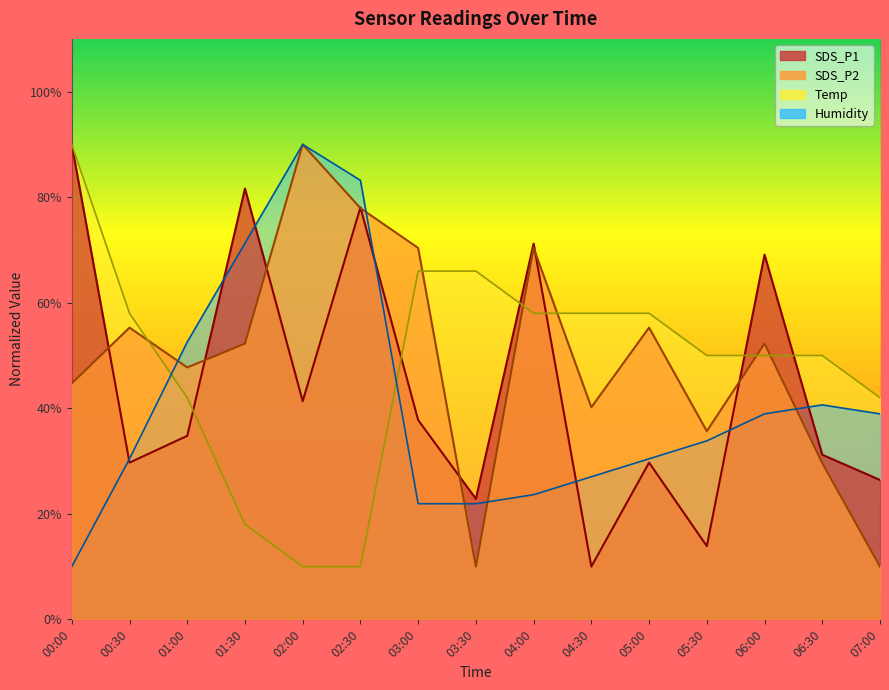

True or false: SDS_P2 has a value of 70.4 at 03:00.

True